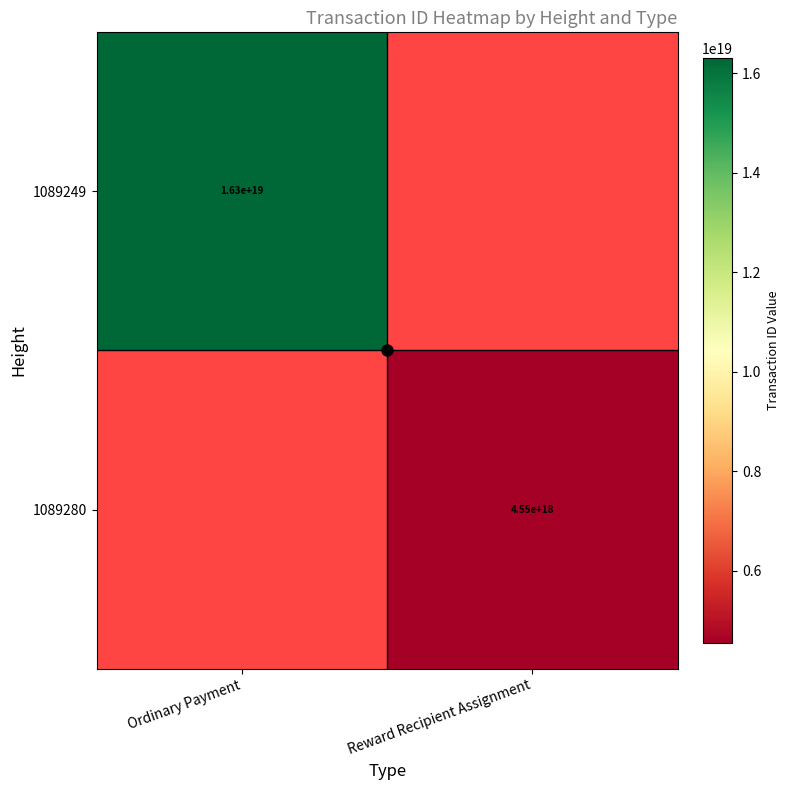

Which category has the lowest value in the 1089249 series?

Ordinary Payment